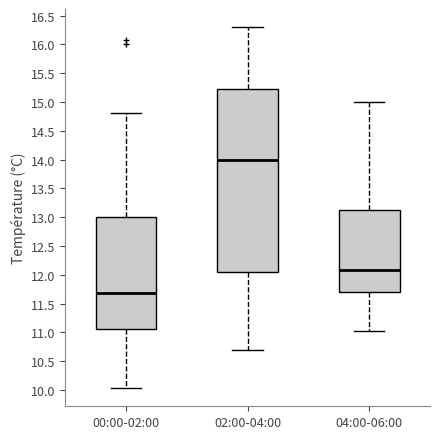

Where does the upper whisker of the box for 00:00-02:00 end on the y-axis? The values are not printed on the chart, so give them approximately, as read against the axis.

14.80